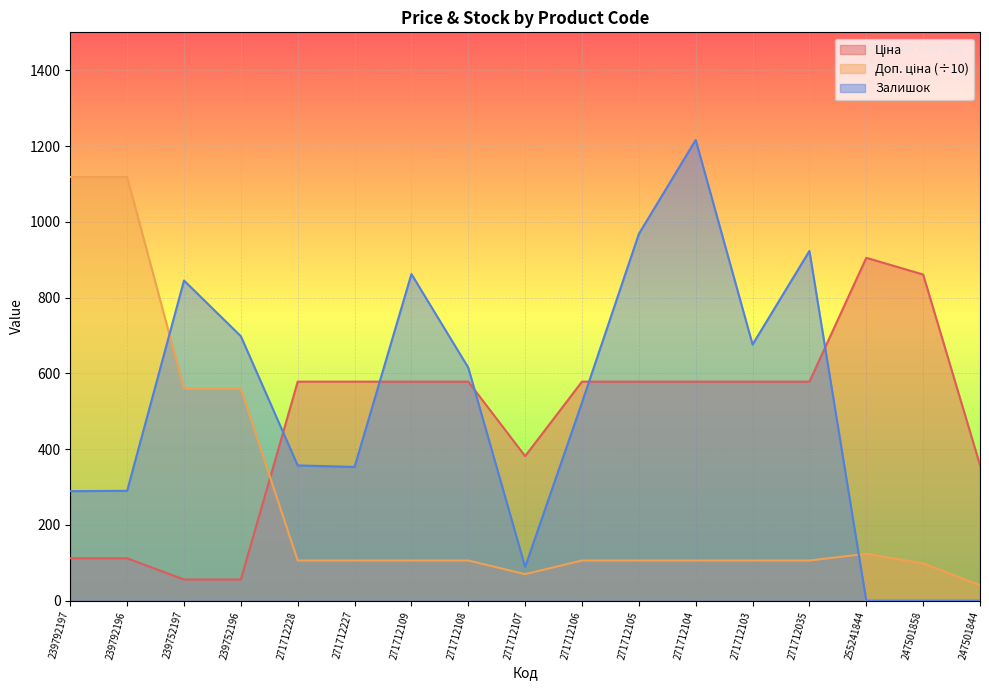

What is the value of the Залишок point at the 9th from the left?

89.0